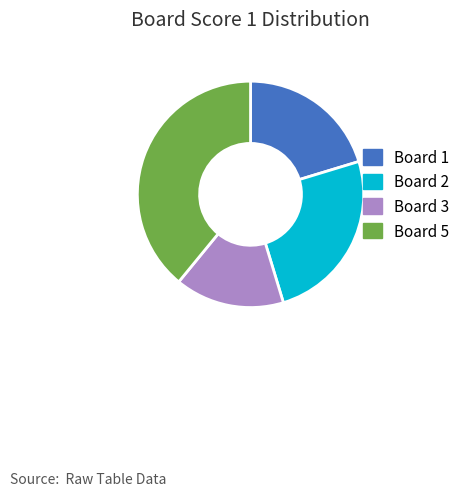

Do Board 3 and Board 2 together represent more than half of the pie?

No